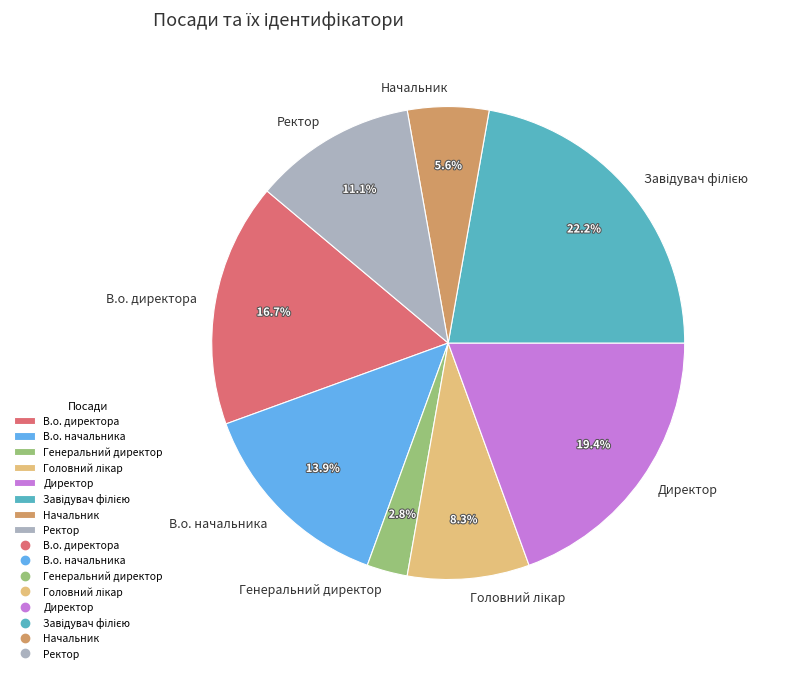

Approximately how many times larger is the value at Ректор compared to В.о. начальника?

0.8